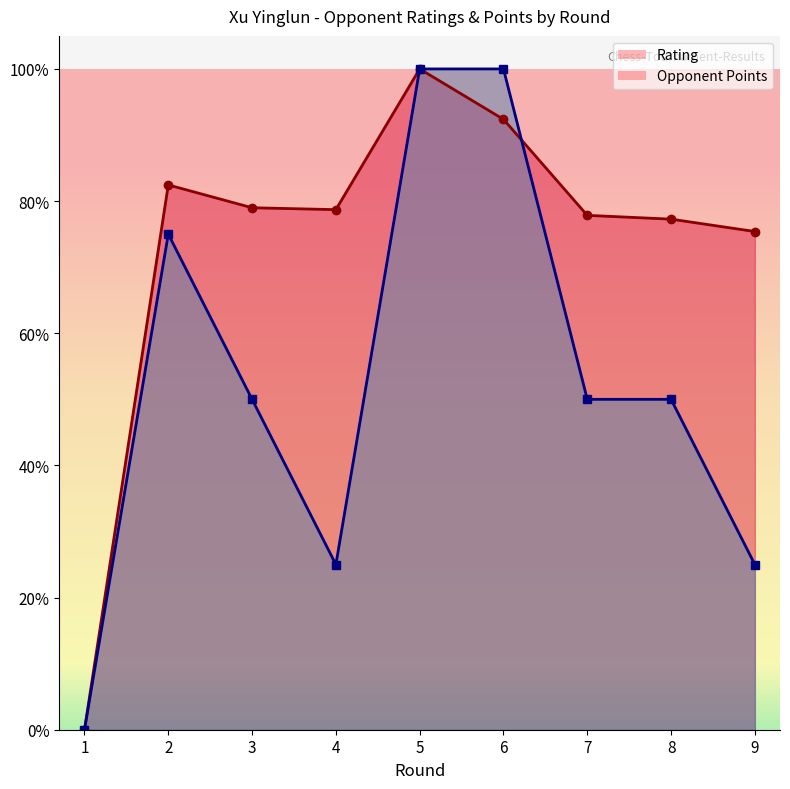

What is the value of the Rating point at the 6th from the left?

0.9